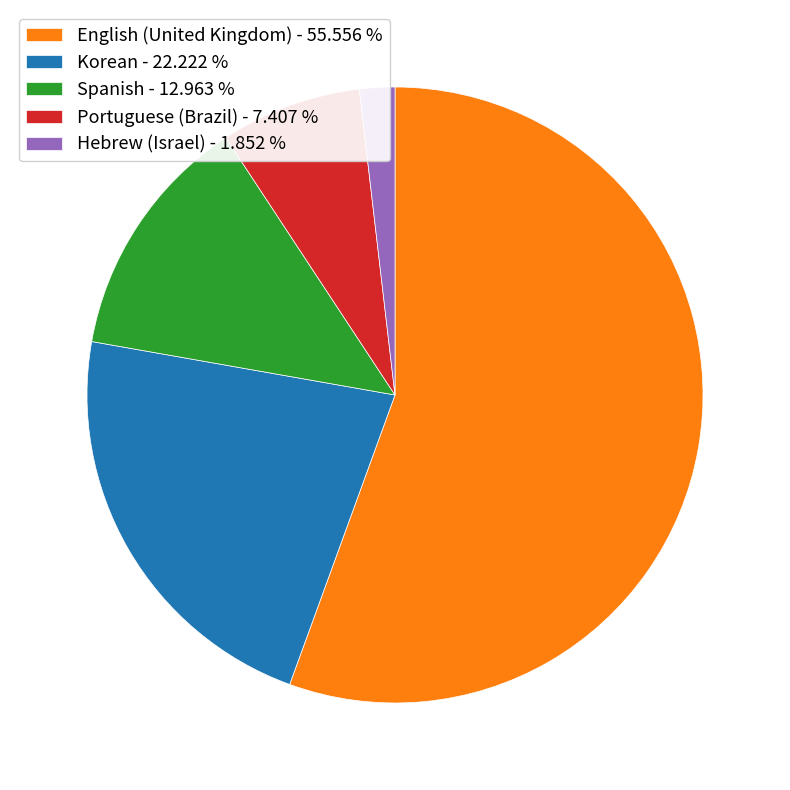

Combined, do English (United Kingdom) - 55.556 % and Hebrew (Israel) - 1.852 % account for over 50%?

Yes